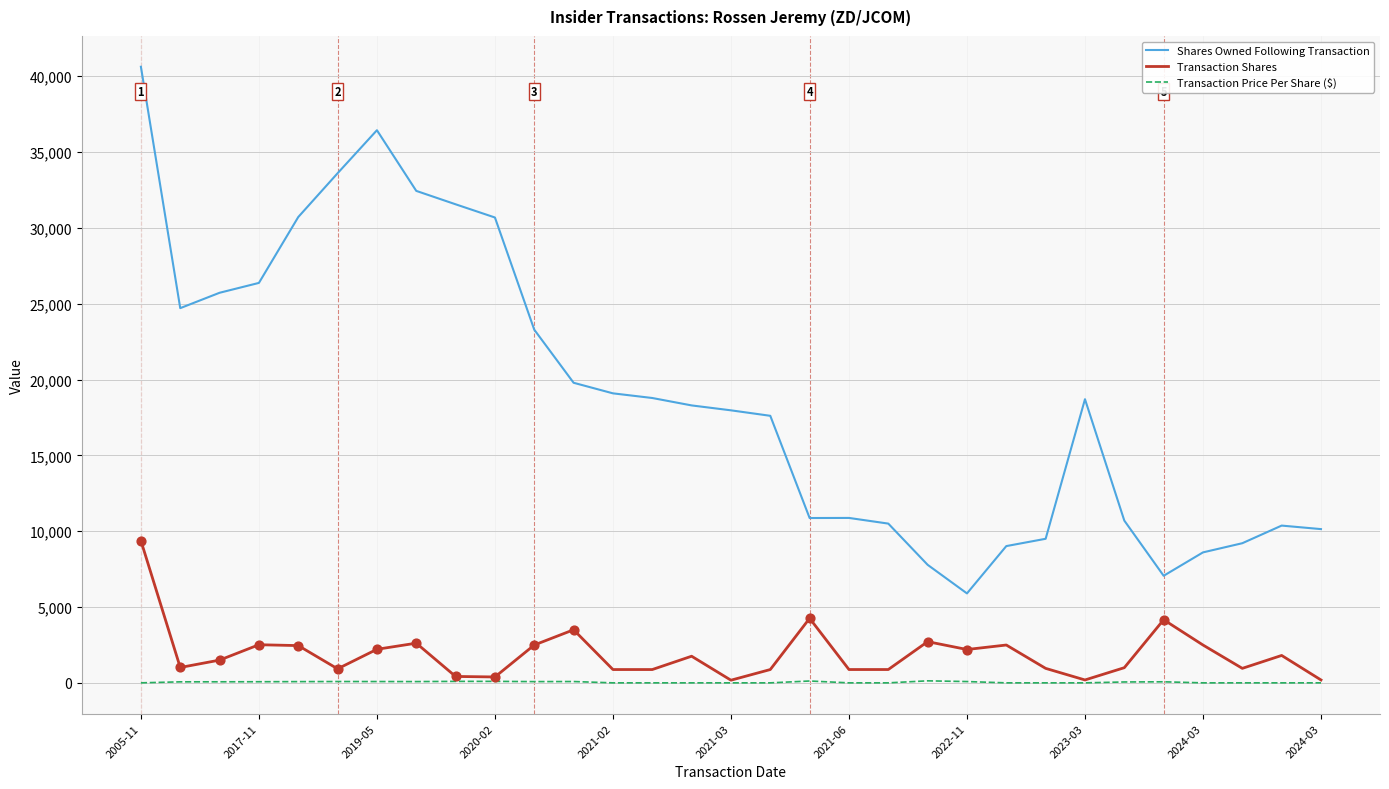

Which series has the widest spread of values?

Shares Owned Following Transaction